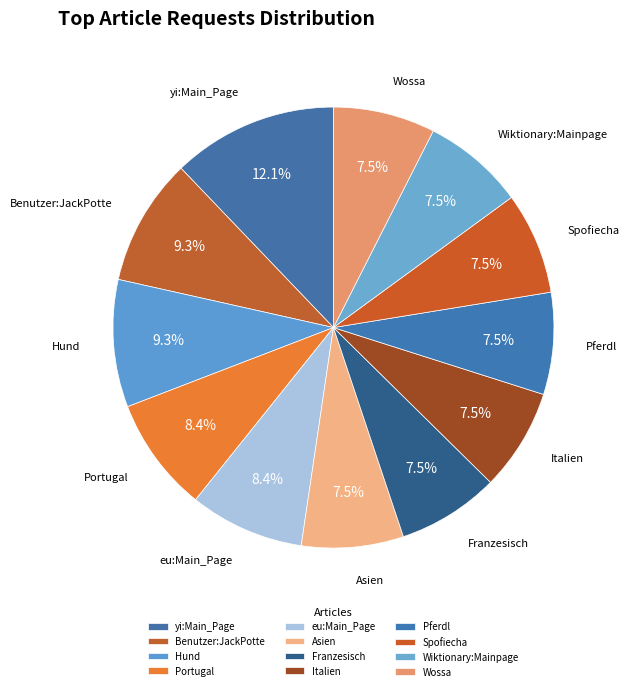

What percentage is the Benutzer:JackPotte slice, to the nearest percent?

9%